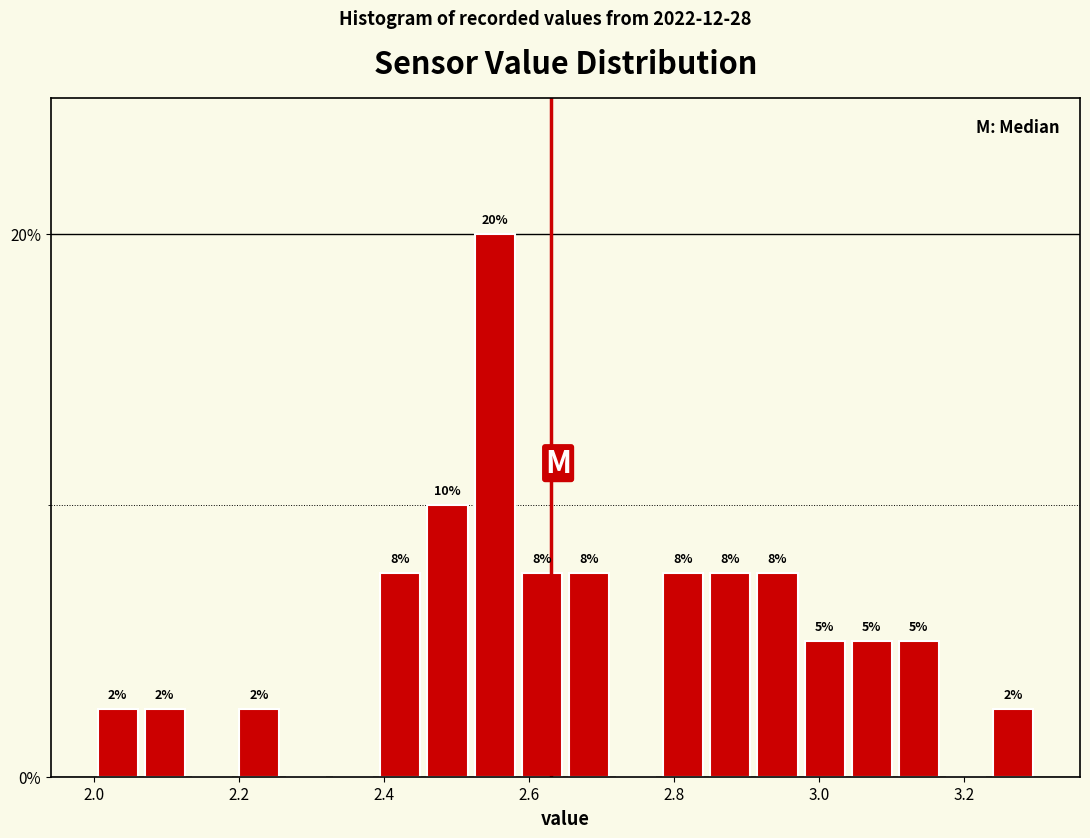

Around what value on the x-axis is the tallest bar? Give the approximate position of its centre, as read against the axis.

2.56